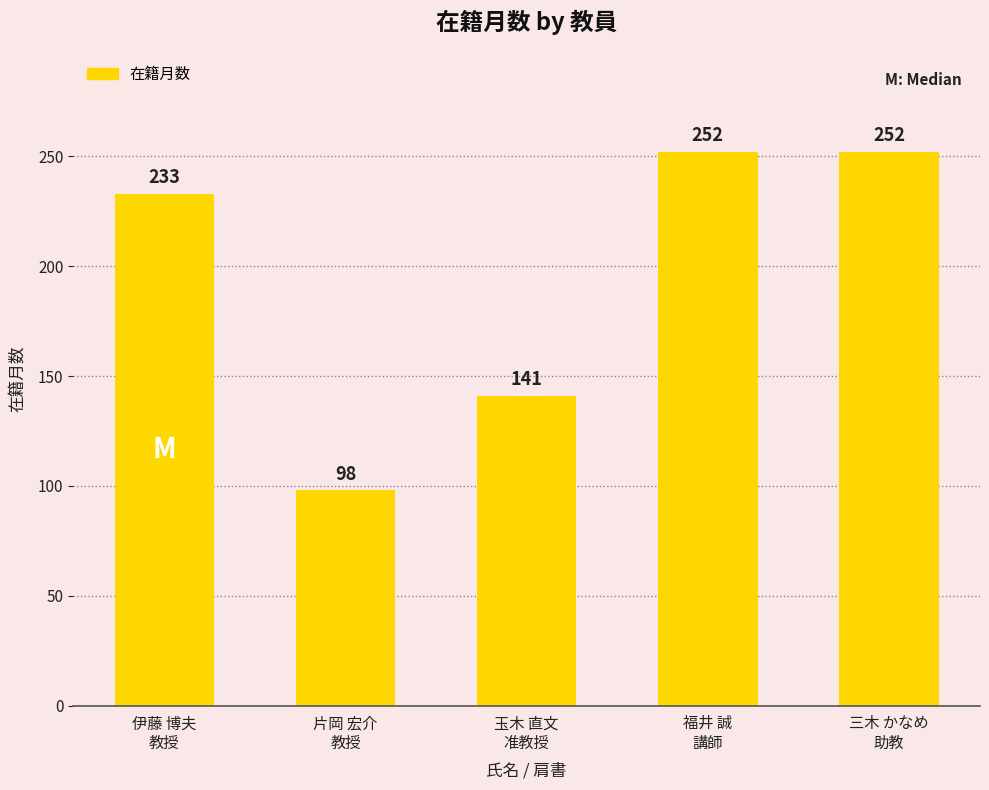

What is the sum of the values at 片岡 宏介
教授 and 福井 誠
講師?

350